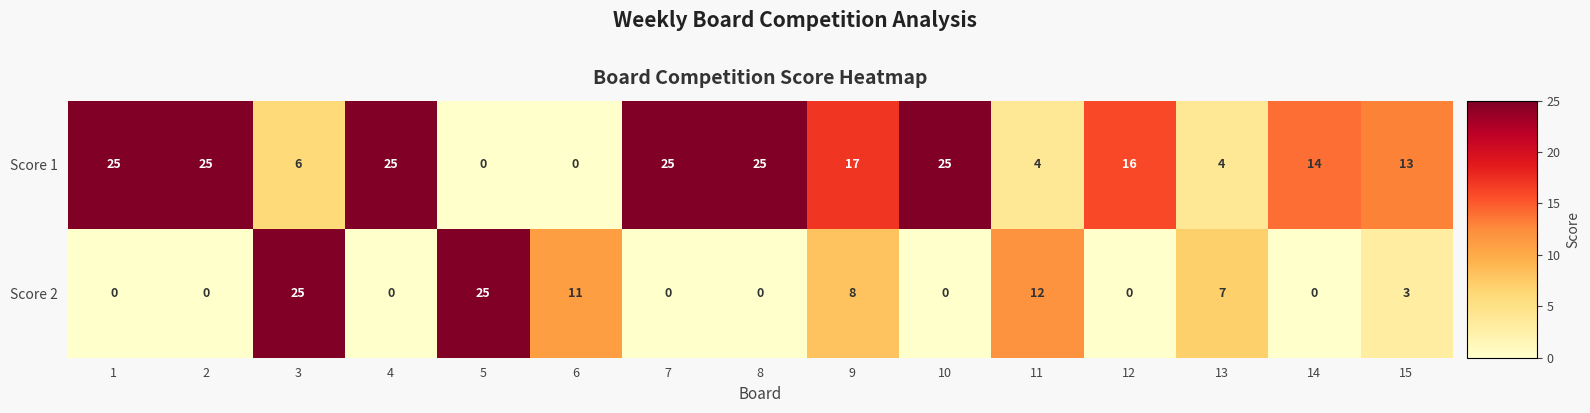

Is it true that Score 1 equals 6 at 3?

True